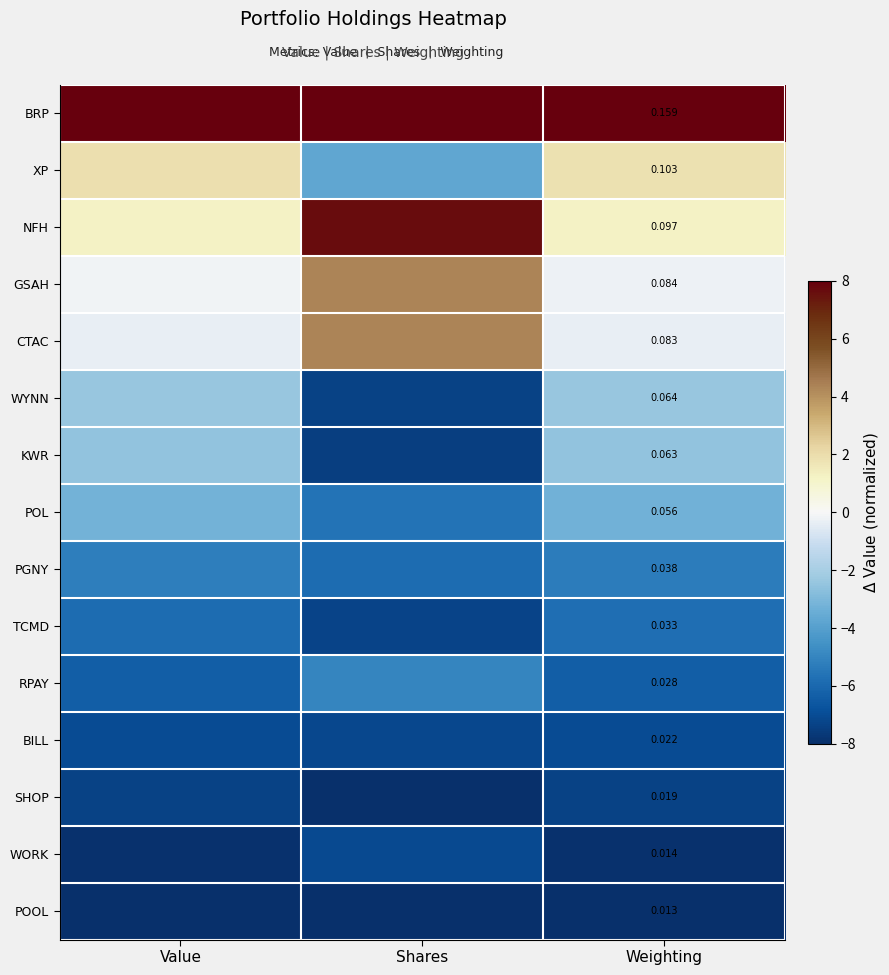

Rank the series by their maximum value, from highest to lowest.

BRP, NFH, GSAH, CTAC, XP, WYNN, KWR, POL, RPAY, PGNY, TCMD, BILL, WORK, SHOP, POOL